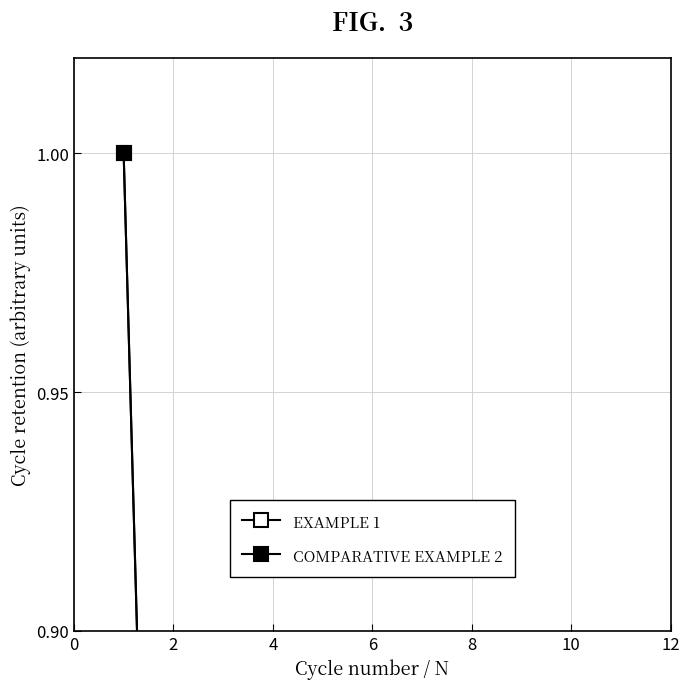

Reading right to left, extract all data points from this chart.

EXAMPLE 1: 0.0	0.0	0.0	0.0	0.1	0.1	0.0	0.2	0.2	0.5	0.6	1.0
COMPARATIVE EXAMPLE 2: 0.0	0.0	0.0	0.0	0.1	0.1	0.0	0.2	0.2	0.6	0.6	1.0